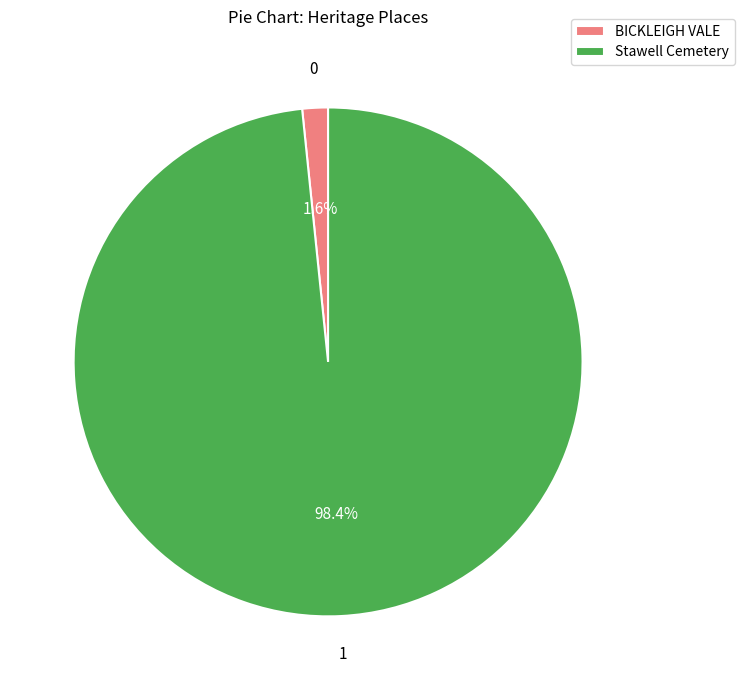

Which has a higher value, Stawell Cemetery or BICKLEIGH VALE?

Stawell Cemetery